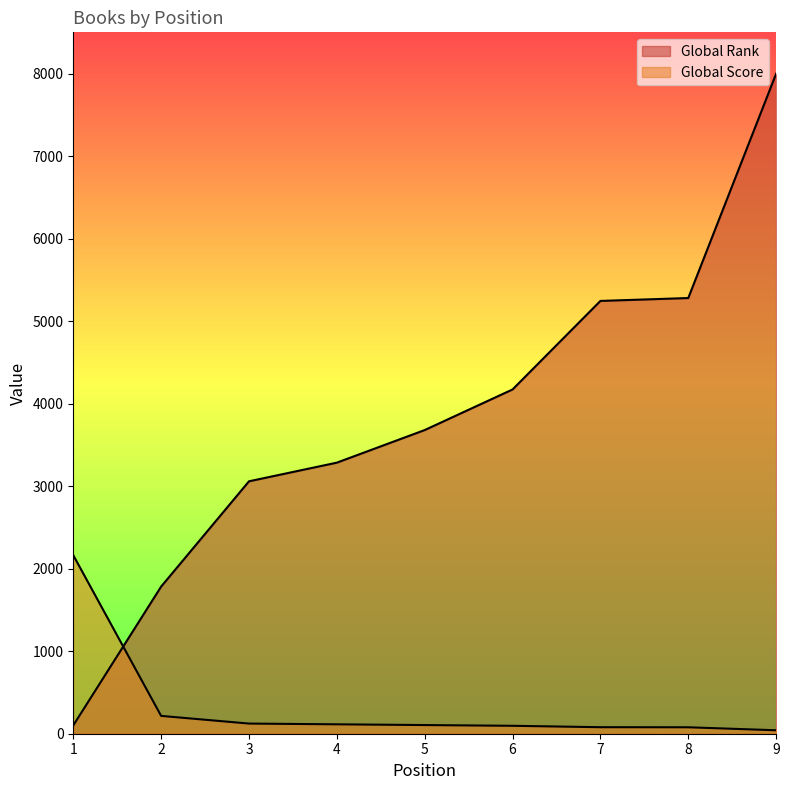

True or false: Global Rank and Global Score cross at least once.

True